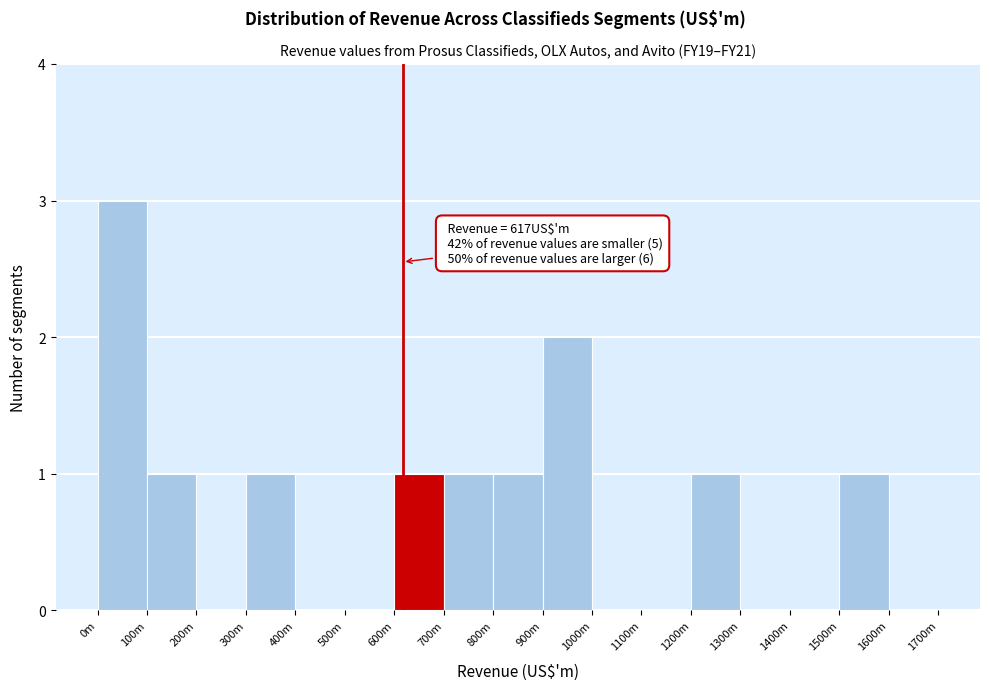

Reading left to right, transcribe all the data shown in this chart.

0m=3	100m=1	200m=0	300m=1	400m=0	500m=0	600m=1	700m=1	800m=1	900m=2	1000m=0	1100m=0	1200m=1	1300m=0	1400m=0	1500m=1	1600m=0